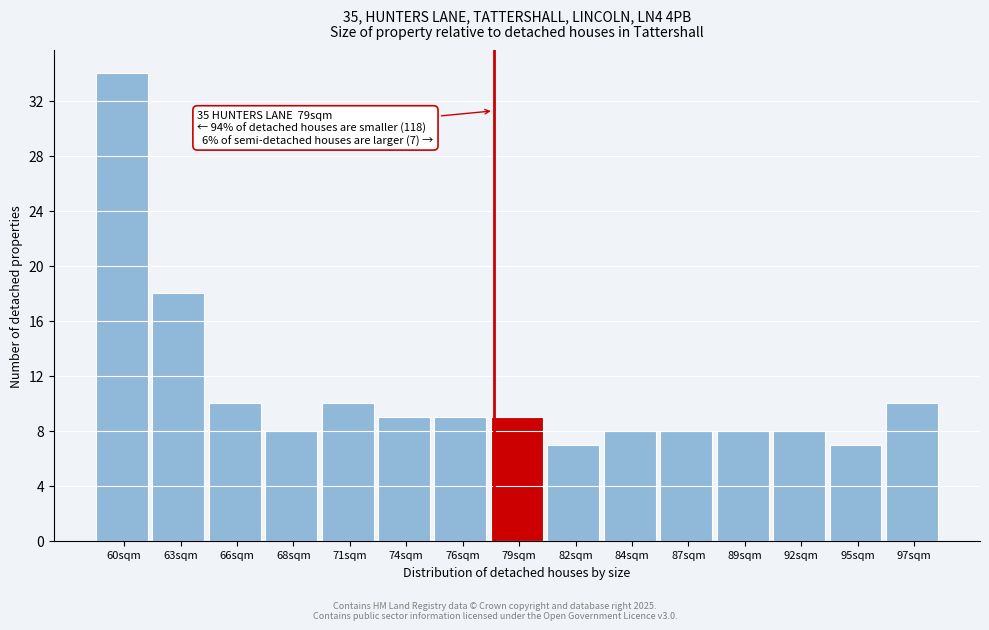

Reading right to left, what are all the values shown in this chart?

97sqm=10	95sqm=7	92sqm=8	89sqm=8	87sqm=8	84sqm=8	82sqm=7	79sqm=9	76sqm=9	74sqm=9	71sqm=10	68sqm=8	66sqm=10	63sqm=18	60sqm=34